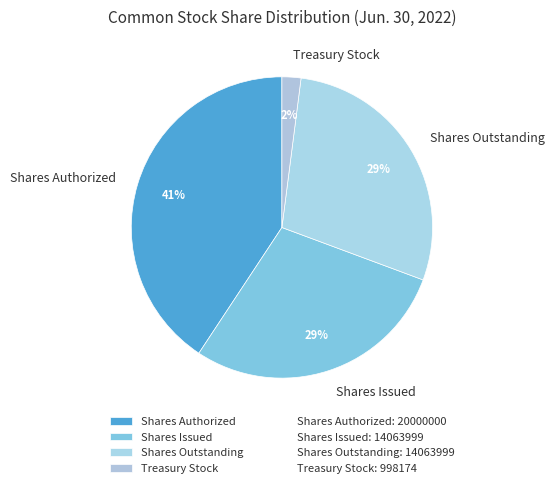

Which has a higher value, Shares Authorized or Shares Outstanding?

Shares Authorized